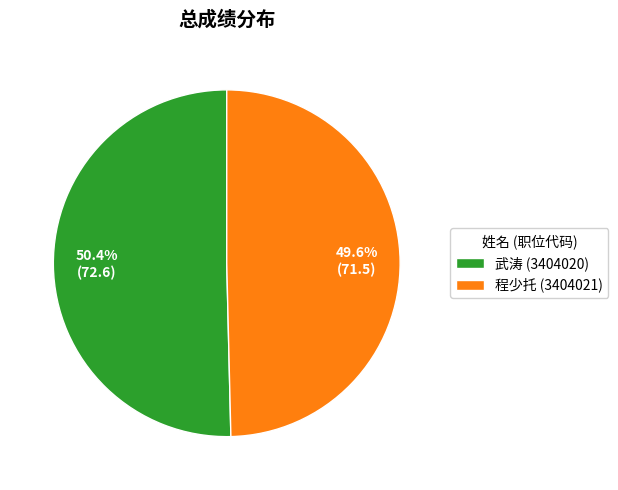

Count the number of slices in the pie.

2